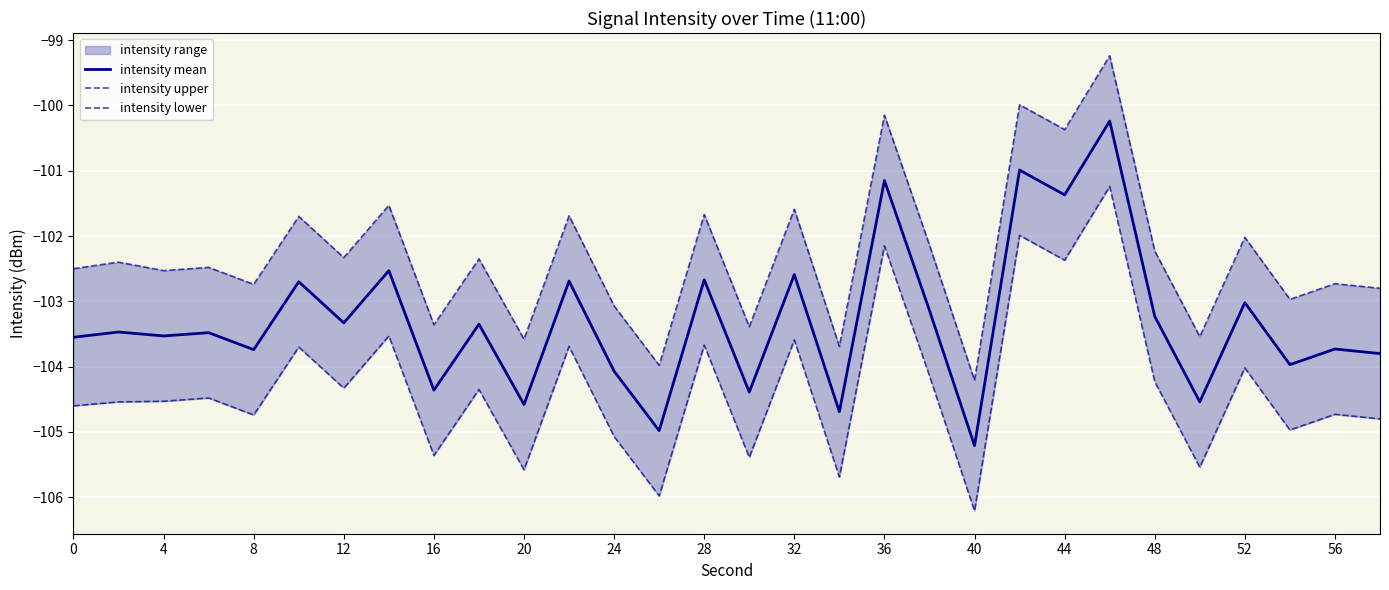

What is the minimum value for intensity mean?

-105.2